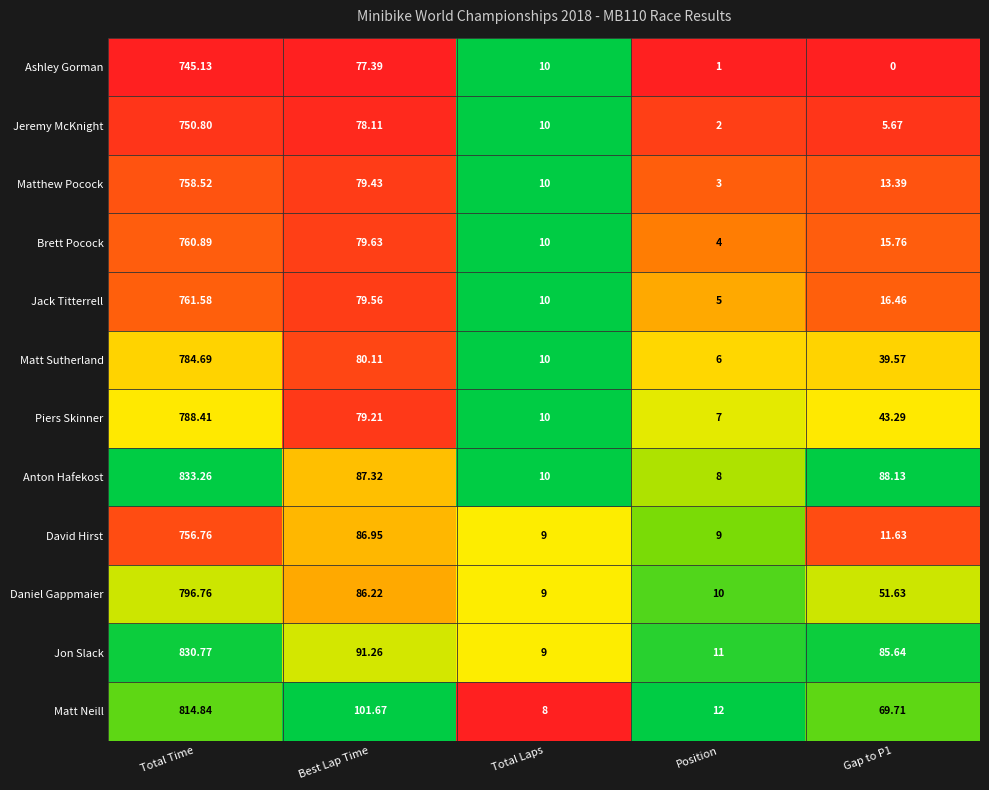

At which category is the sum across all series the highest?

Total Time